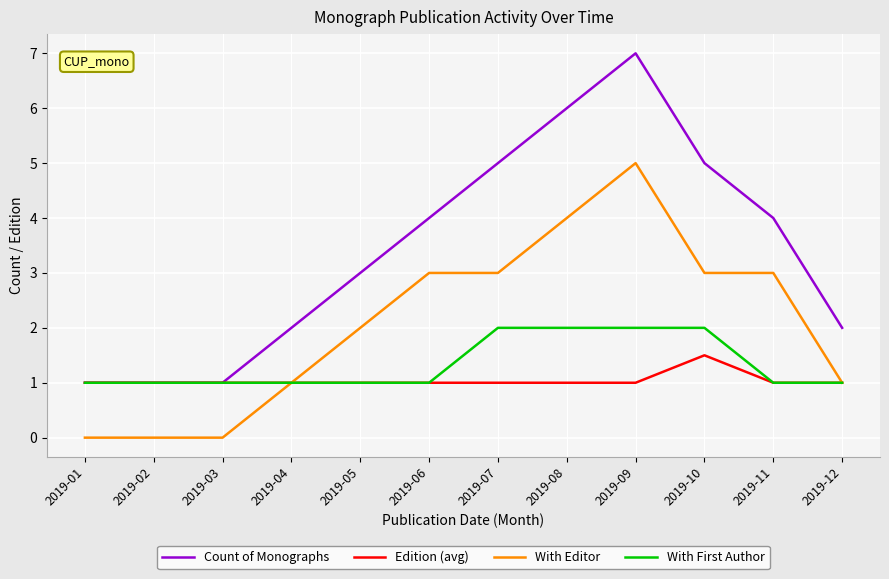

Which series has the largest total across all categories?

Count of Monographs